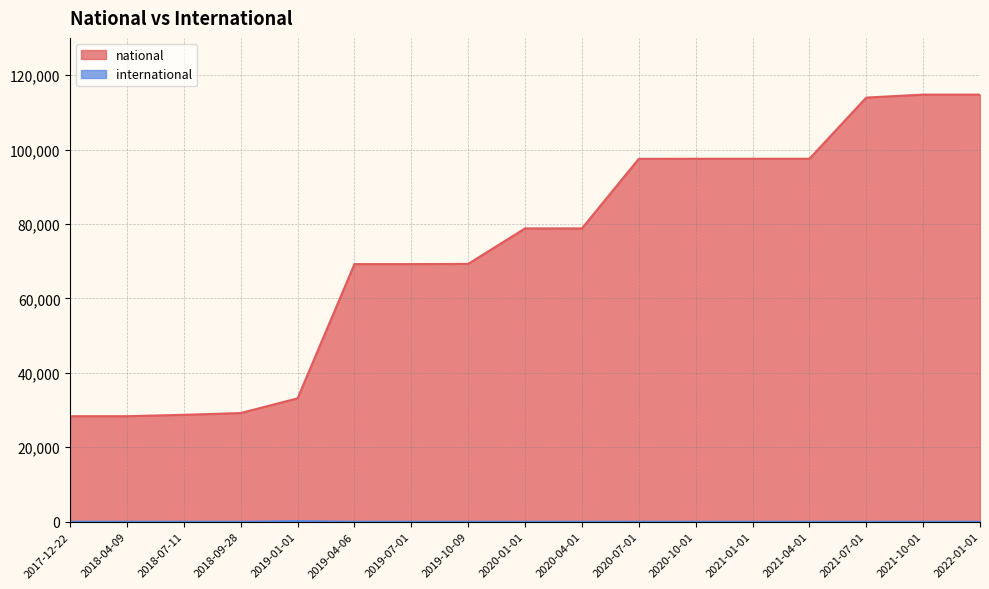

At which category is the sum across all series the highest?

2021-10-01